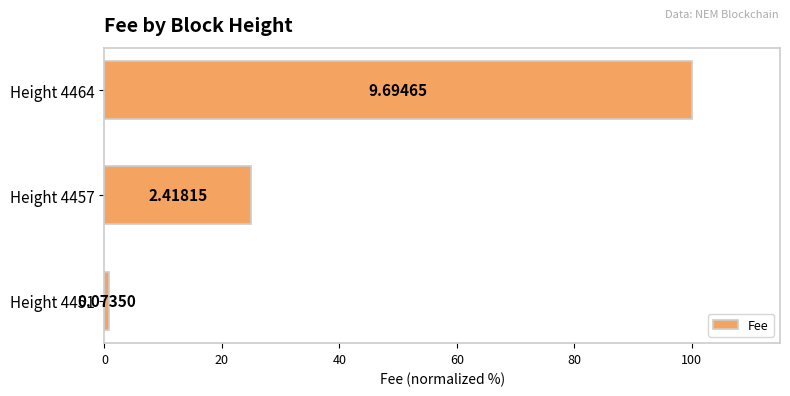

Are the bars horizontal?

Yes